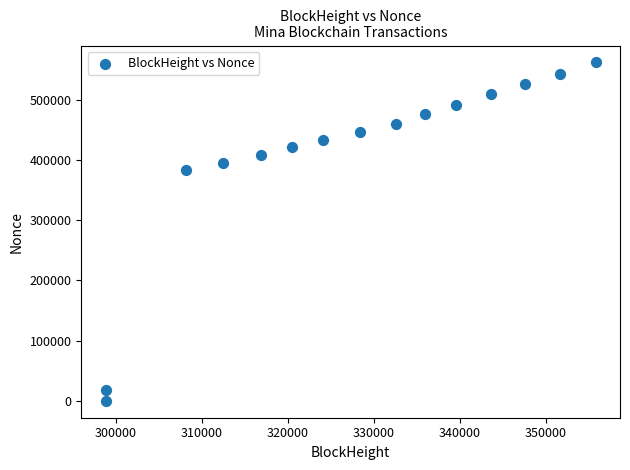

What is the range of X values (max minus min)?

56966